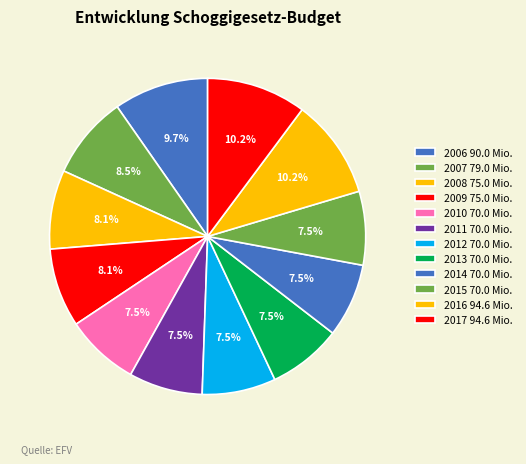

The 2010 slice represents 8% of the pie. True or false?

True